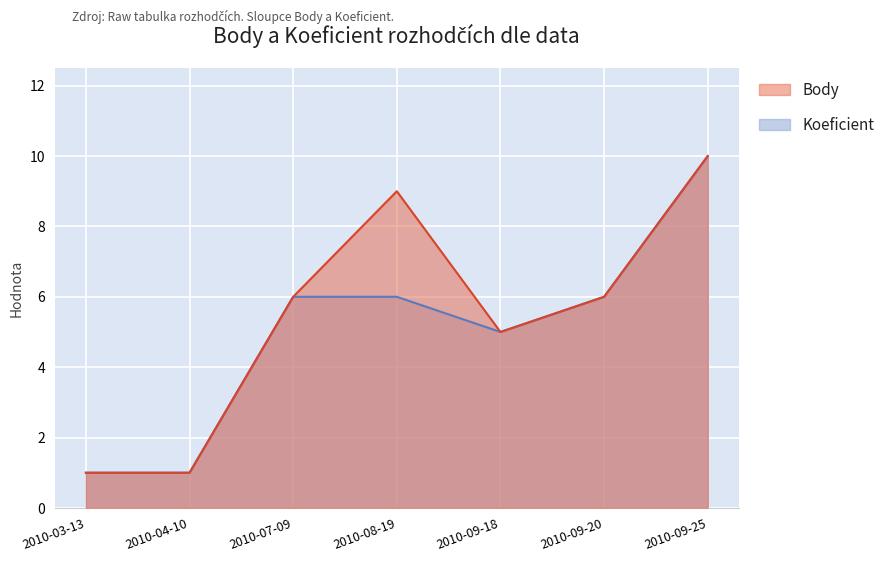

Reading left to right, extract all data points from this chart.

Body: 2010-03-13=1	2010-04-10=1	2010-07-09=6	2010-08-19=9	2010-09-18=5	2010-09-20=6	2010-09-25=10
Koeficient: 2010-03-13=1	2010-04-10=1	2010-07-09=6	2010-08-19=6	2010-09-18=5	2010-09-20=6	2010-09-25=10